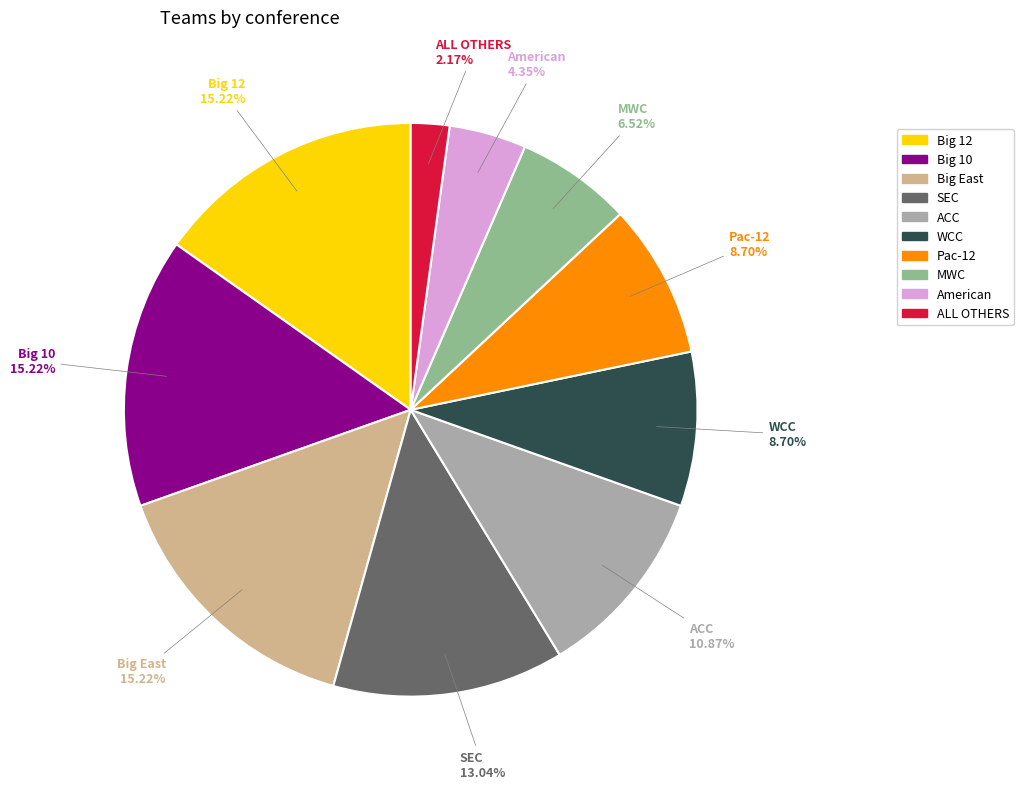

The WCC slice represents 1% of the pie. True or false?

False